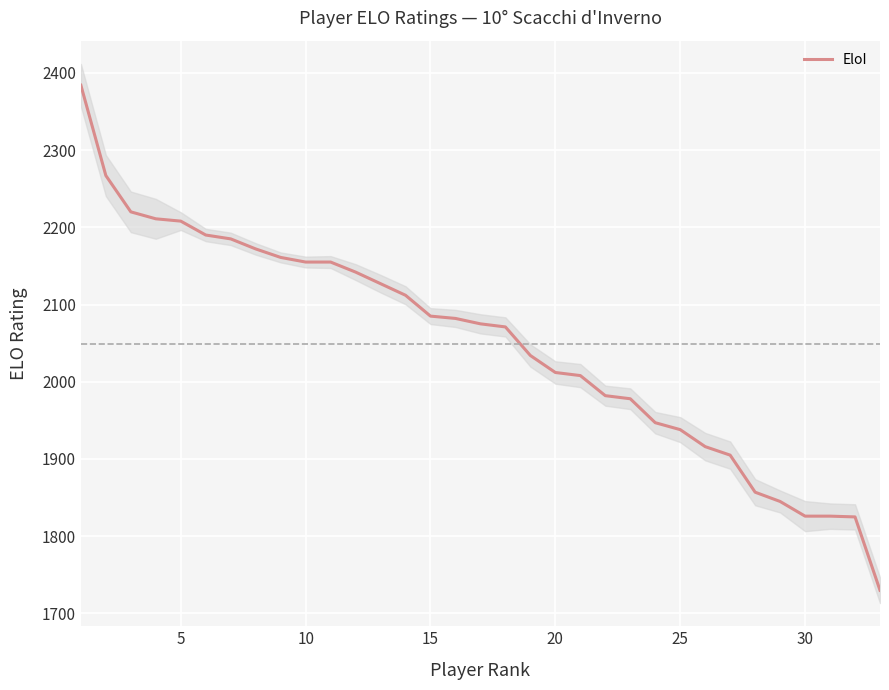

Is it true that EloI equals 3119 at 30?

False